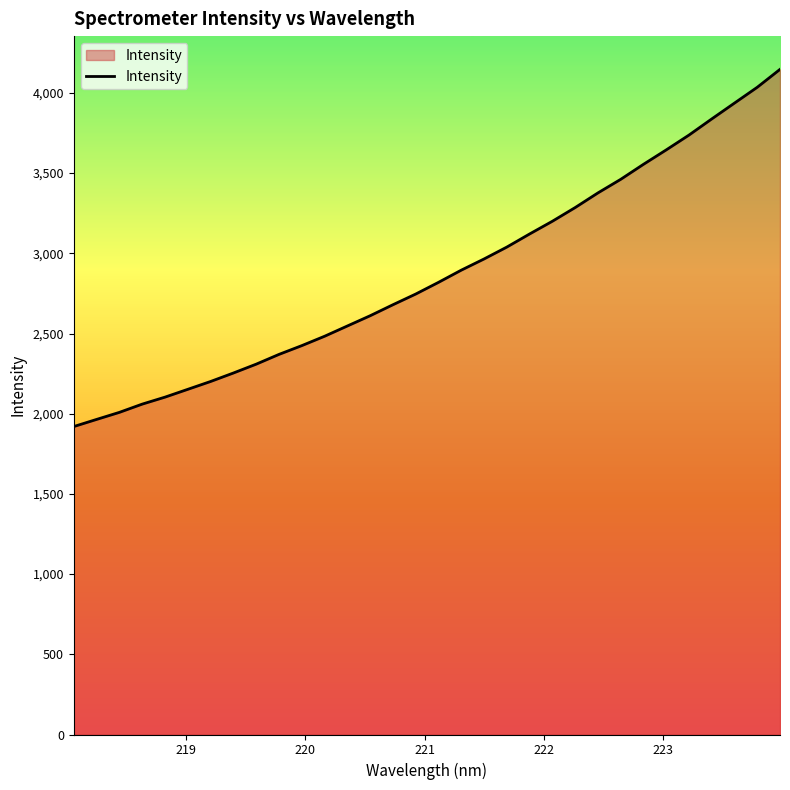

What is the maximum value shown in the chart?

4146.8